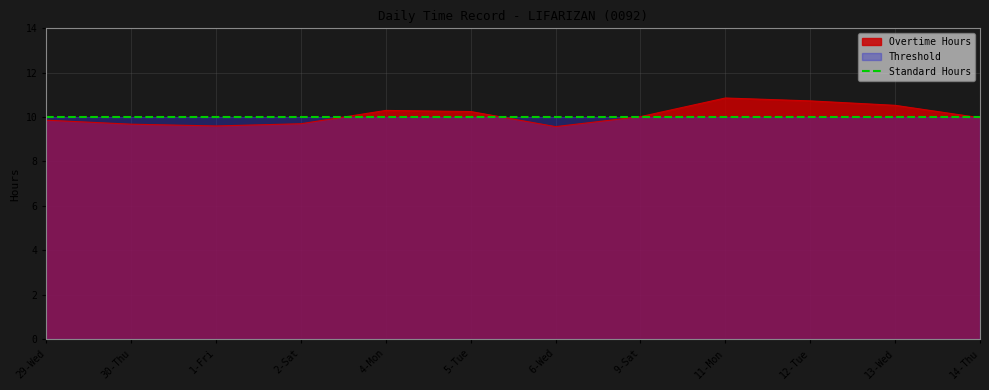

Reading right to left, transcribe all the data shown in this chart.

10.0	10.5	10.7	10.9	10.0	9.6	10.2	10.3	9.7	9.6	9.7	9.9